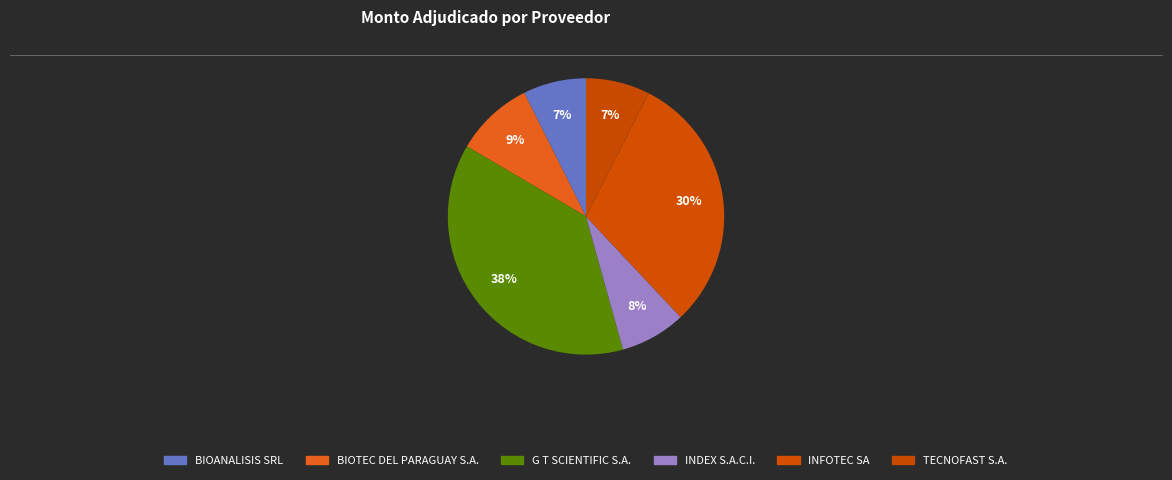

To the nearest percent, what is the combined percentage of BIOANALISIS SRL and TECNOFAST S.A.?

15%